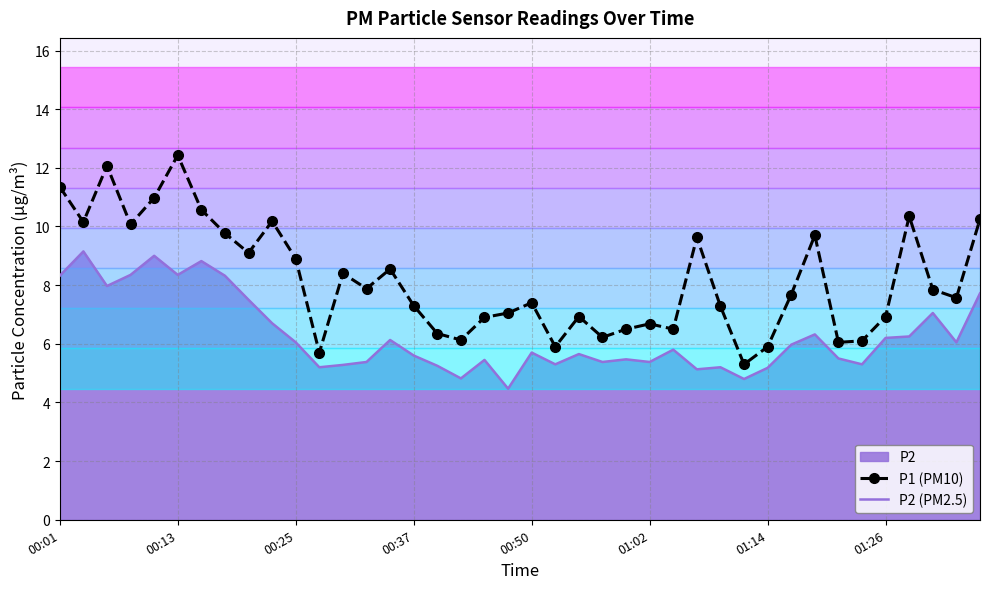

Which series has the largest range (max minus min)?

P1 (PM10)